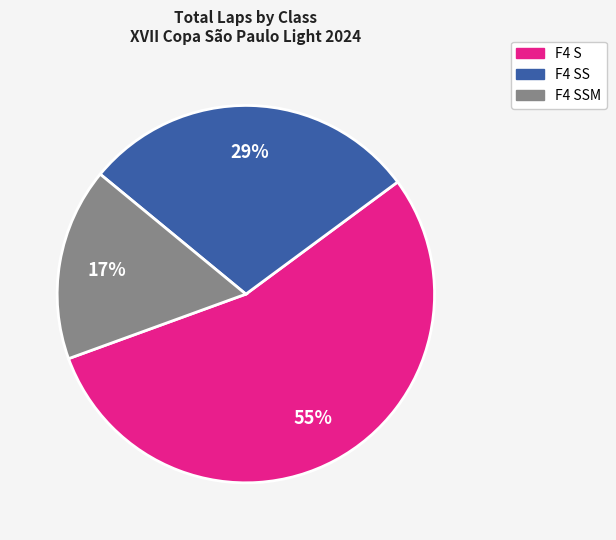

Is there a majority slice in this chart?

Yes